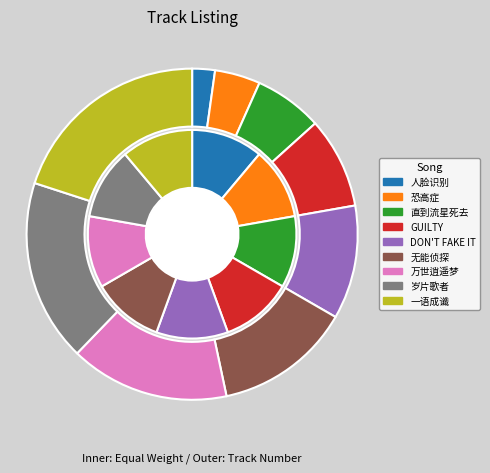

To the nearest percent, what percentage of the pie is GUILTY?

11%